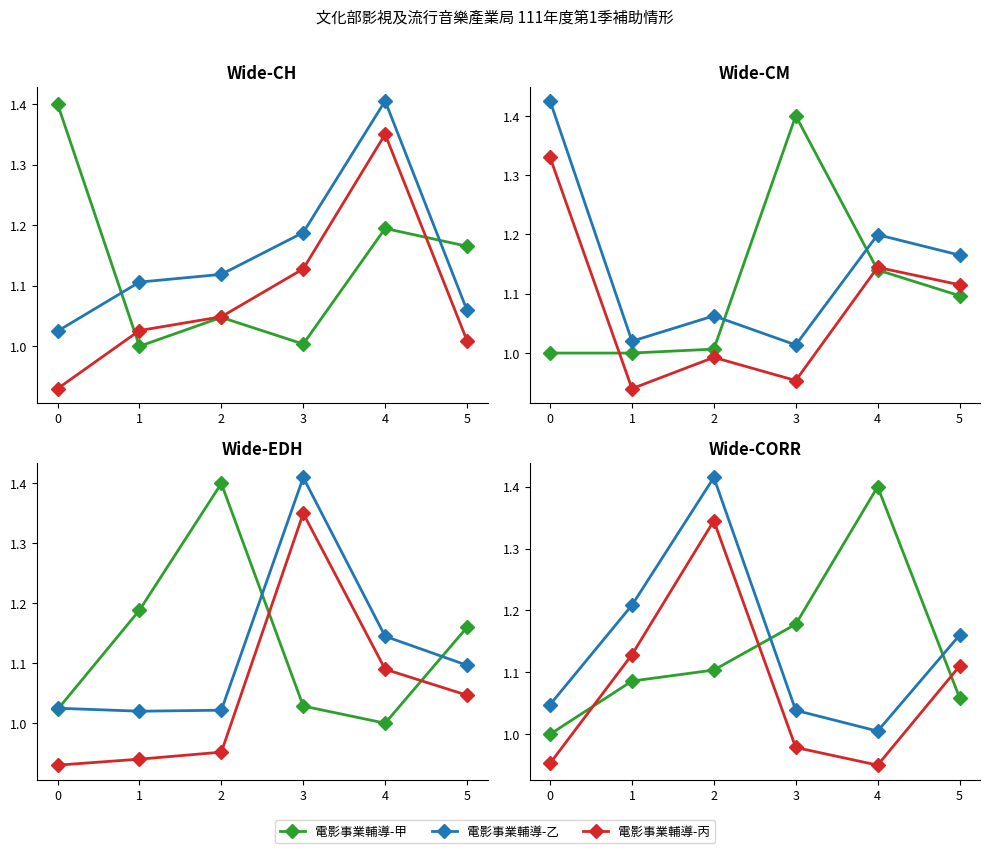

Is it true that 電影事業輔導-乙 equals 1.2 at 1?

True